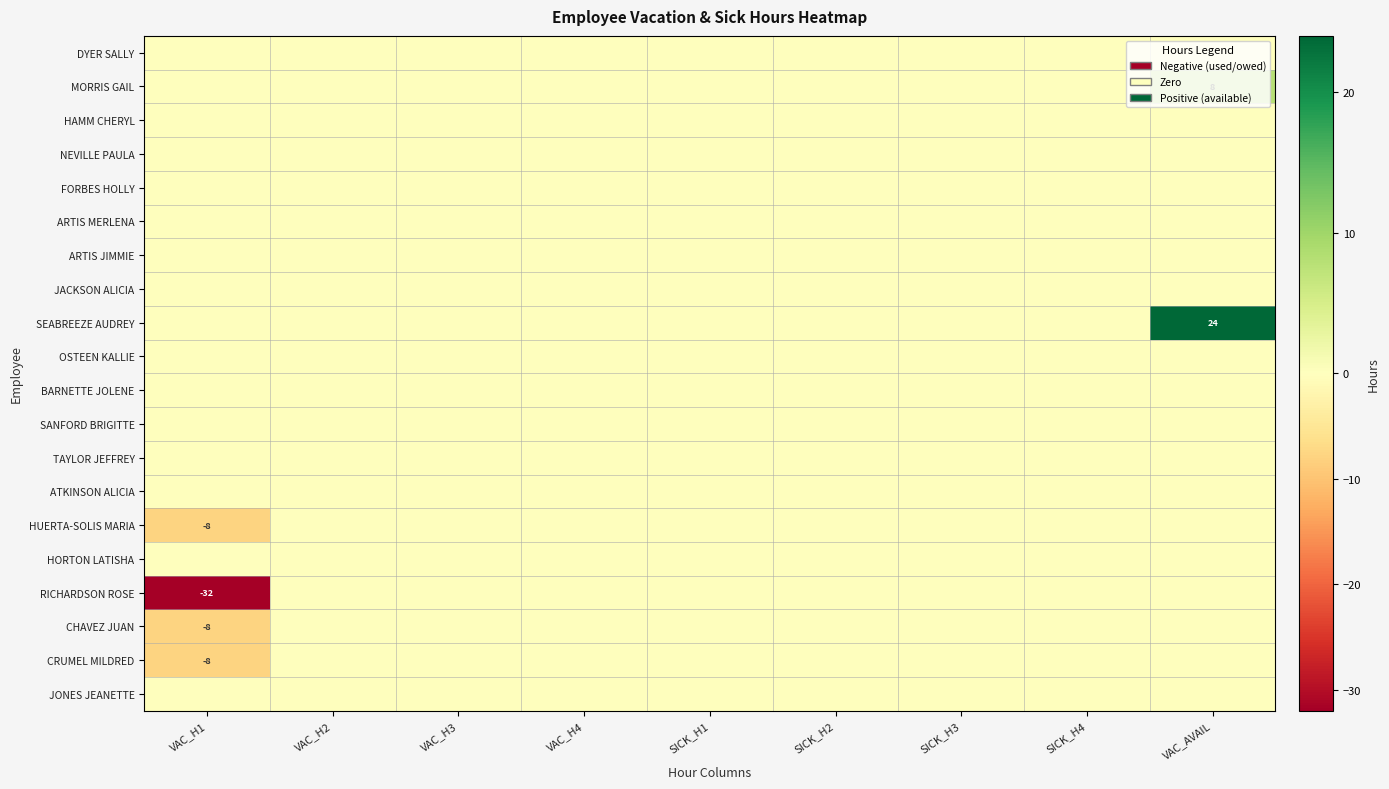

Rank the categories by ARTIS MERLENA value from highest to lowest.

VAC_H1, VAC_H2, VAC_H3, VAC_H4, SICK_H1, SICK_H2, SICK_H3, SICK_H4, VAC_AVAIL